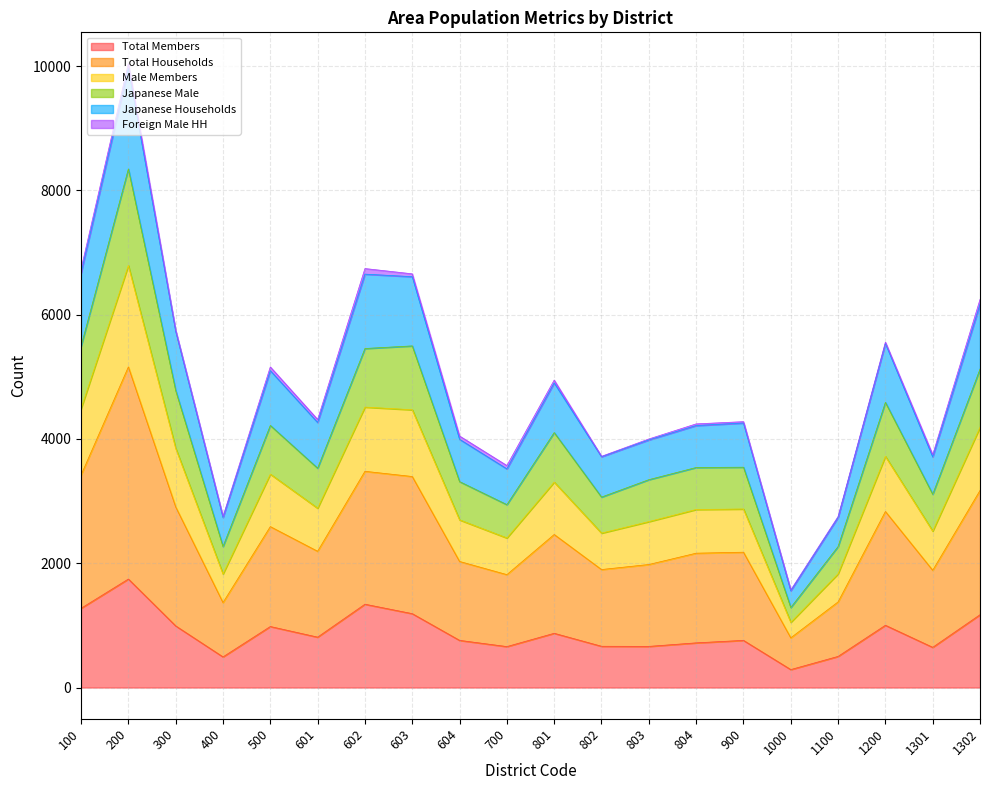

True or false: Japanese Households has a value of 3414 at 801.

False